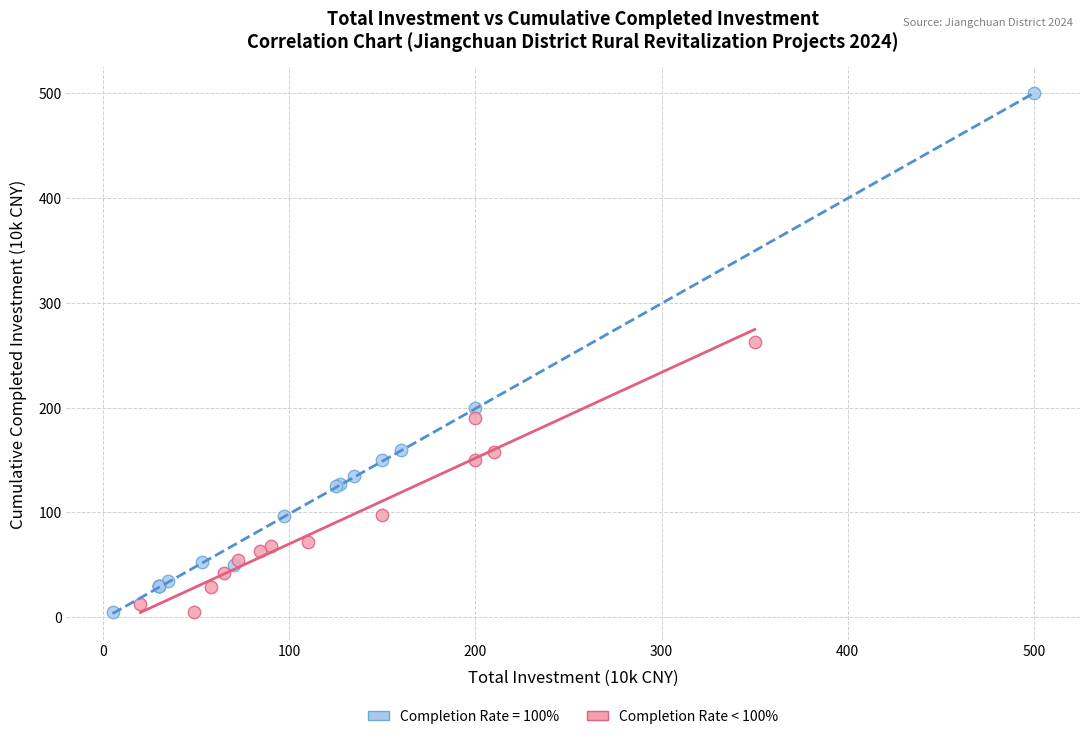

Which series reaches the maximum Y coordinate?

Completion Rate = 100%